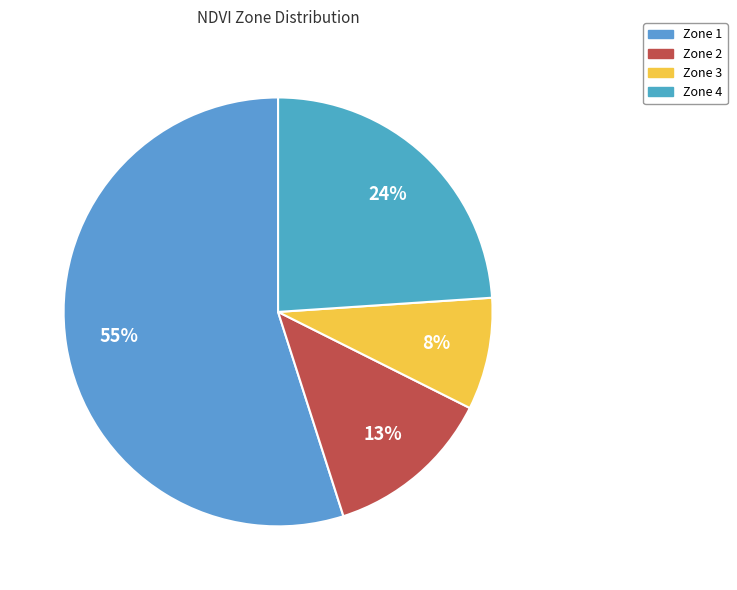

How much of the chart is everything except Zone 2?

87.3%